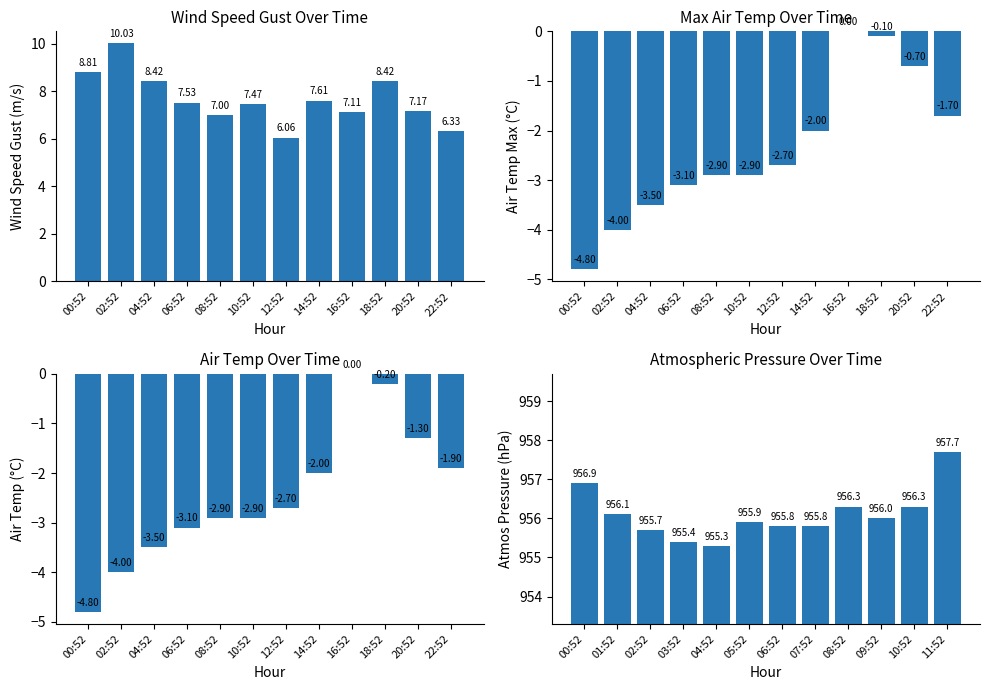

Is the value of AIR_TEMP_MAX at 14:52 greater than the value of AIR_TEMP at 14:52?

No